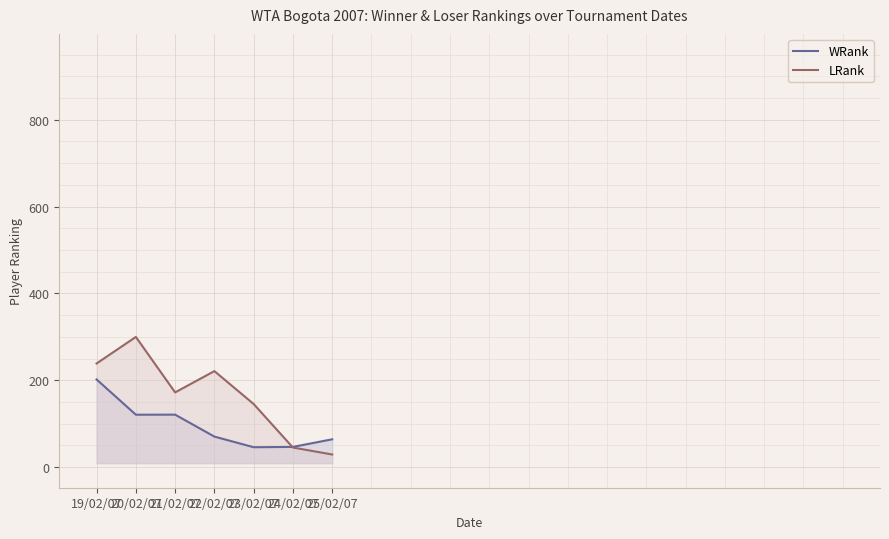

True or false: WRank has a value of 120.6 at 20/02/07.

True